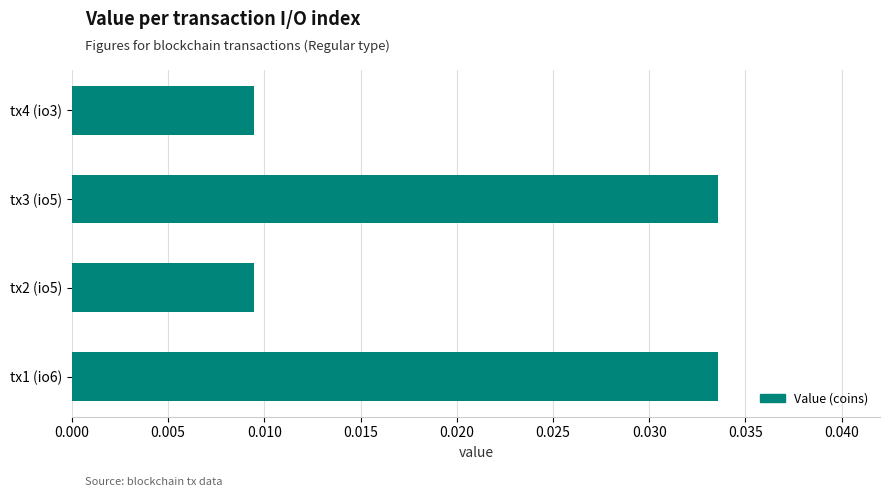

Count the values in the range 0 to 1.

4